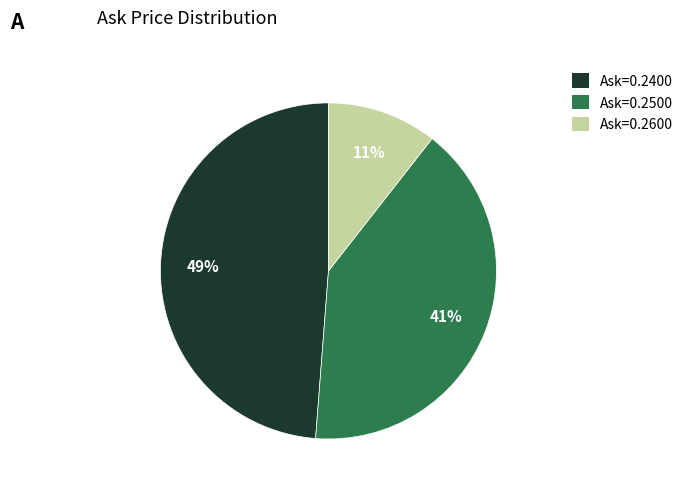

To the nearest percent, what is the difference between the largest and smallest slice percentages?

38%